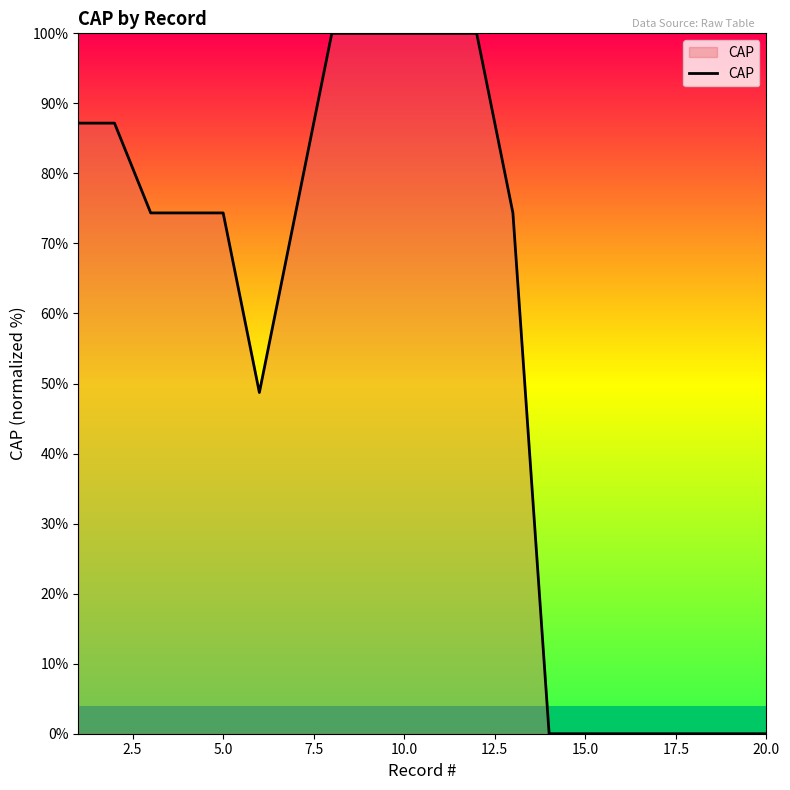

What is the difference between the maximum and minimum values?

100.0